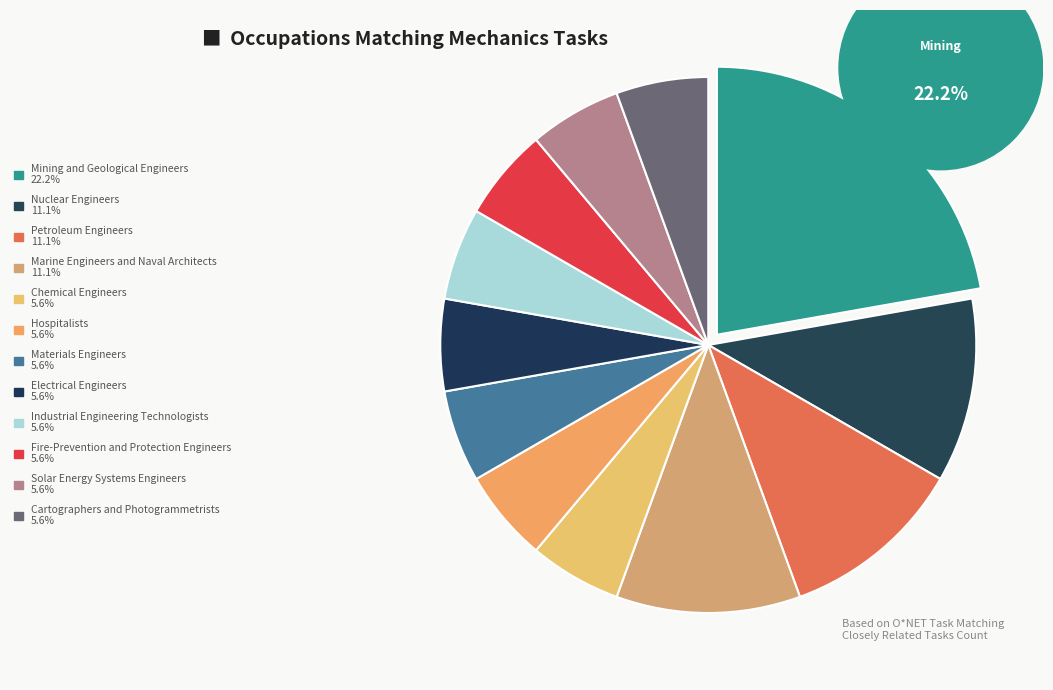

Is there a majority slice in this chart?

No